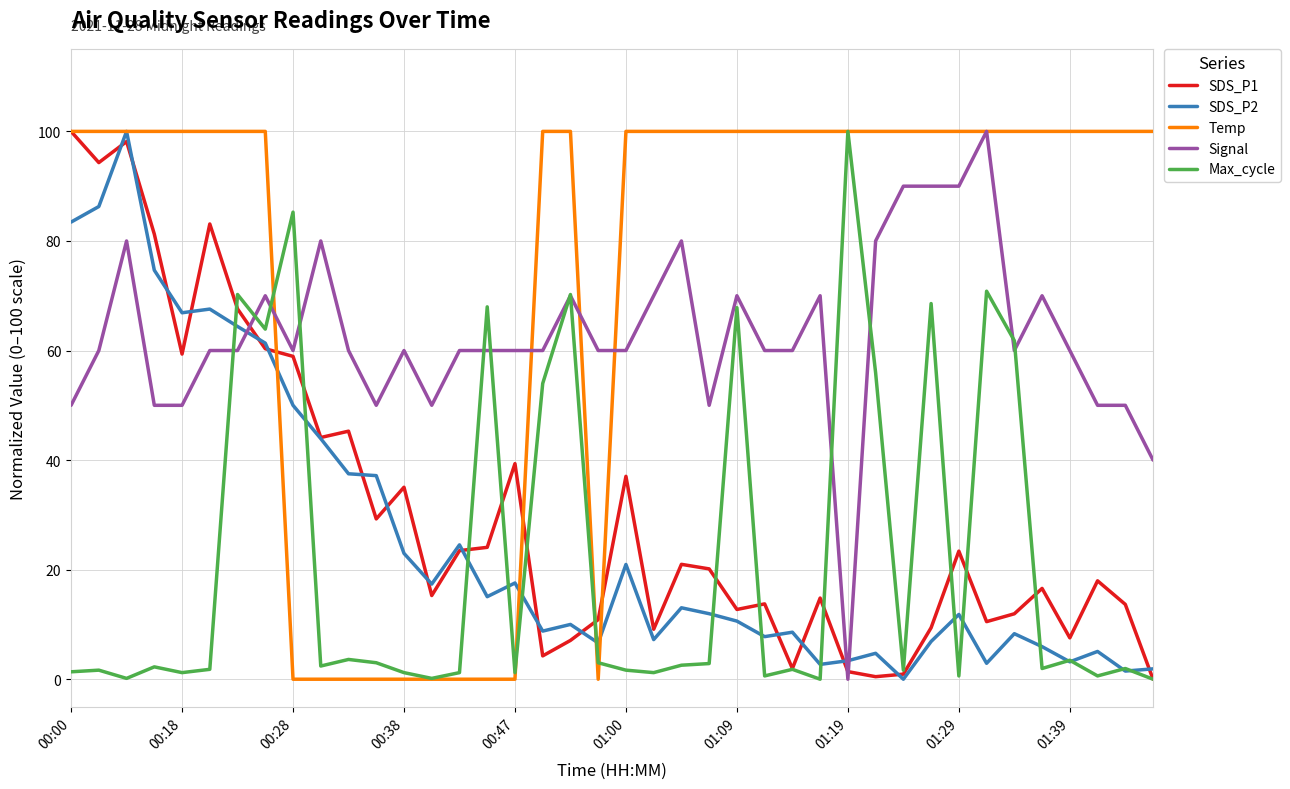

Count the number of categories in the chart.

40